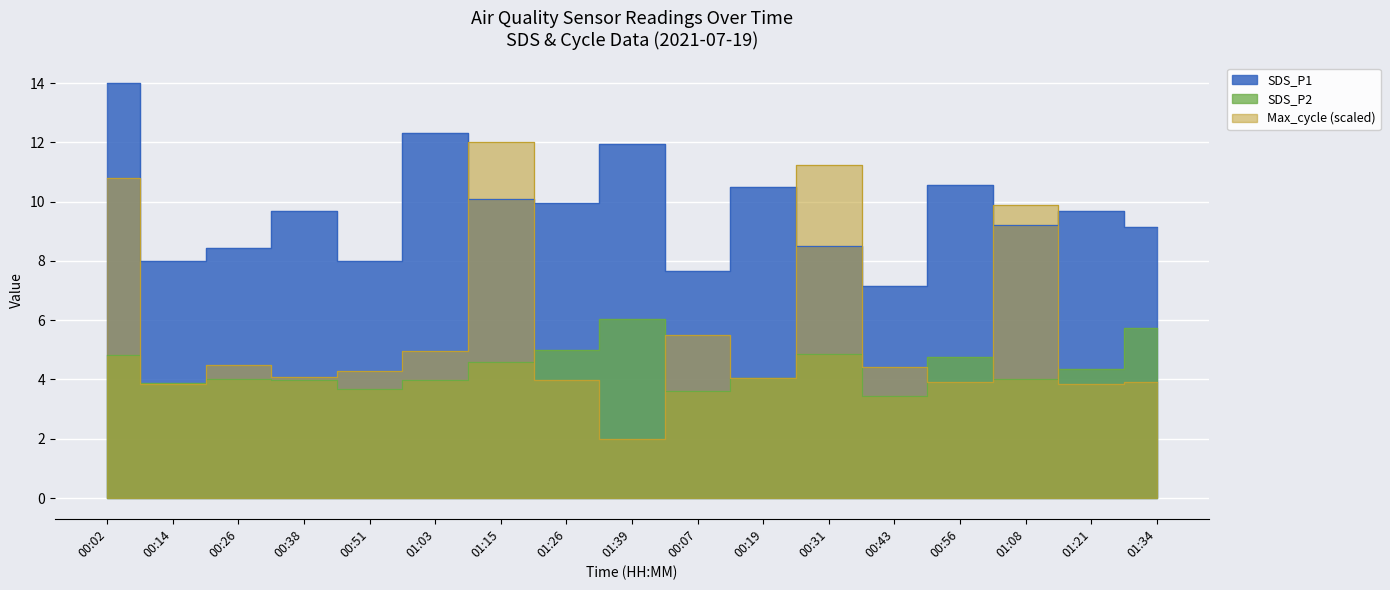

At which category does SDS_P1 reach its first local valley?

00:14